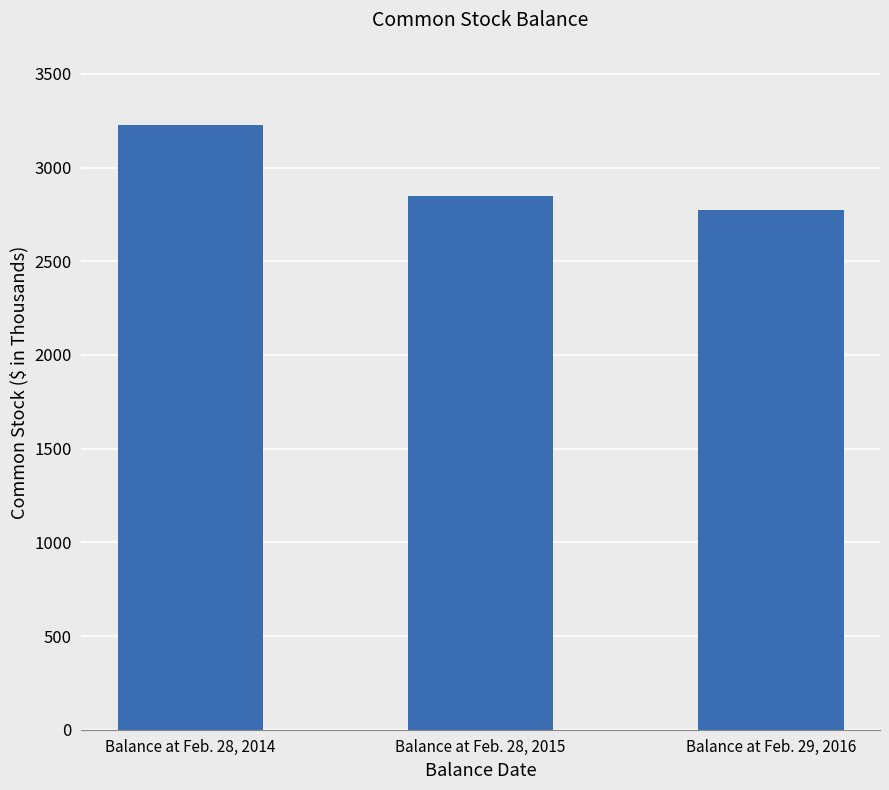

Where is the data nearest to the value 3000?

Balance at Feb. 28, 2015